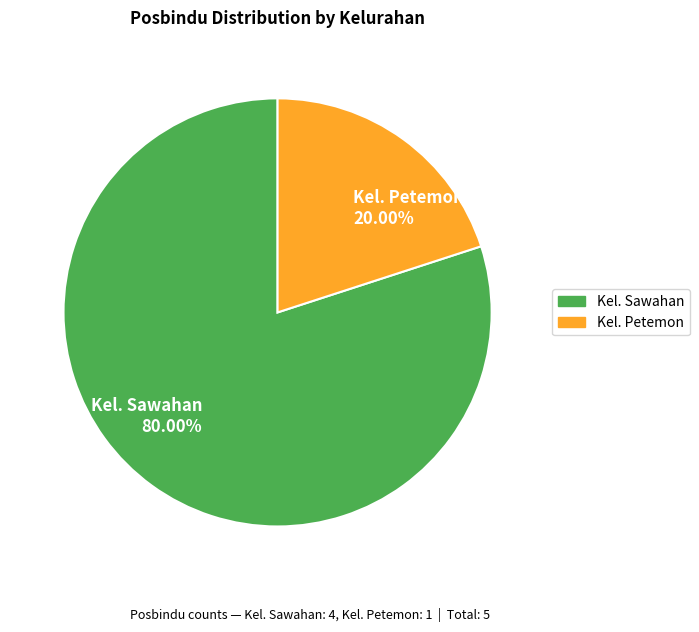

To the nearest percent, what is the difference between the largest and smallest slice percentages?

60%